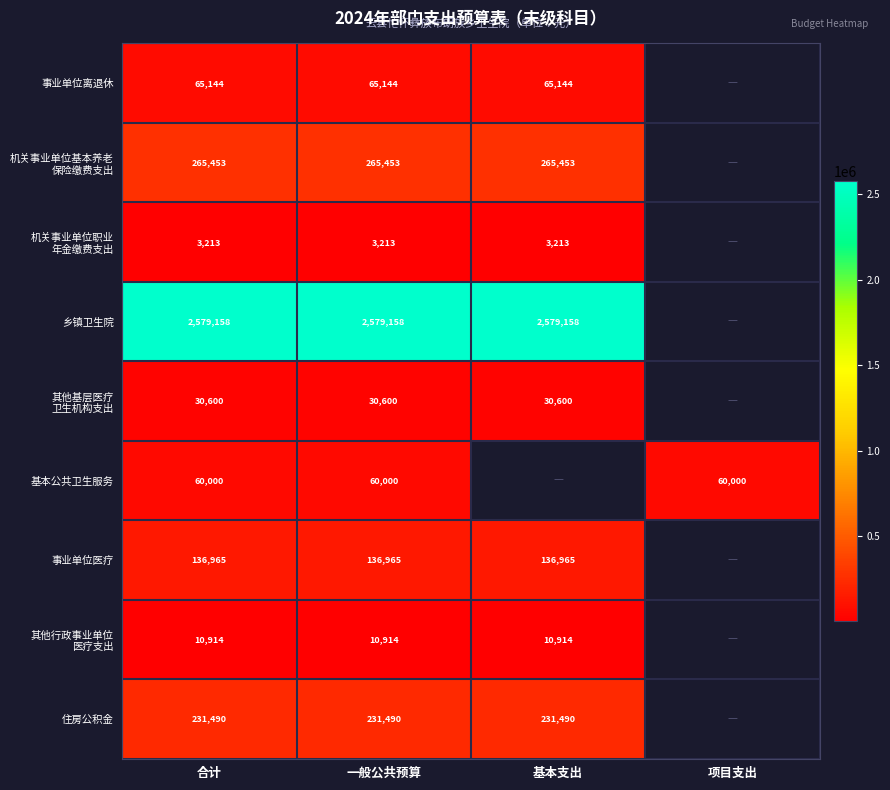

Is the value of 事业单位离退休 at 合计 greater than the value of 住房公积金 at 一般公共预算?

No